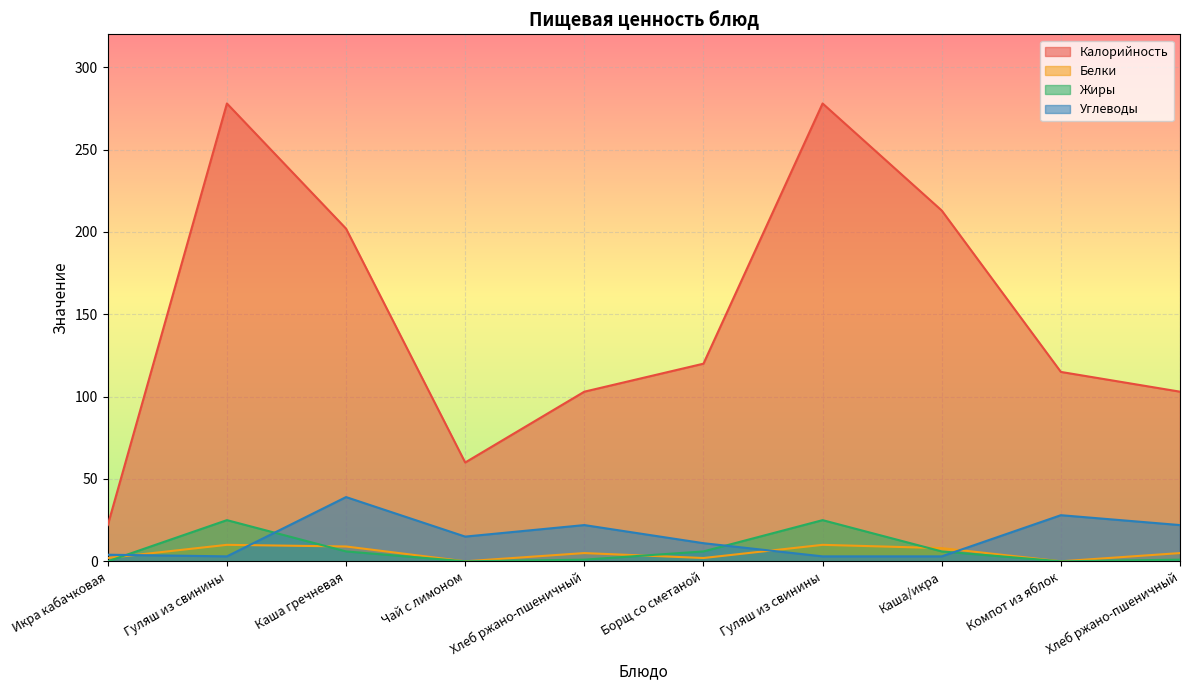

What is the label of the 5th point from the left?

Хлеб ржано-пшеничный